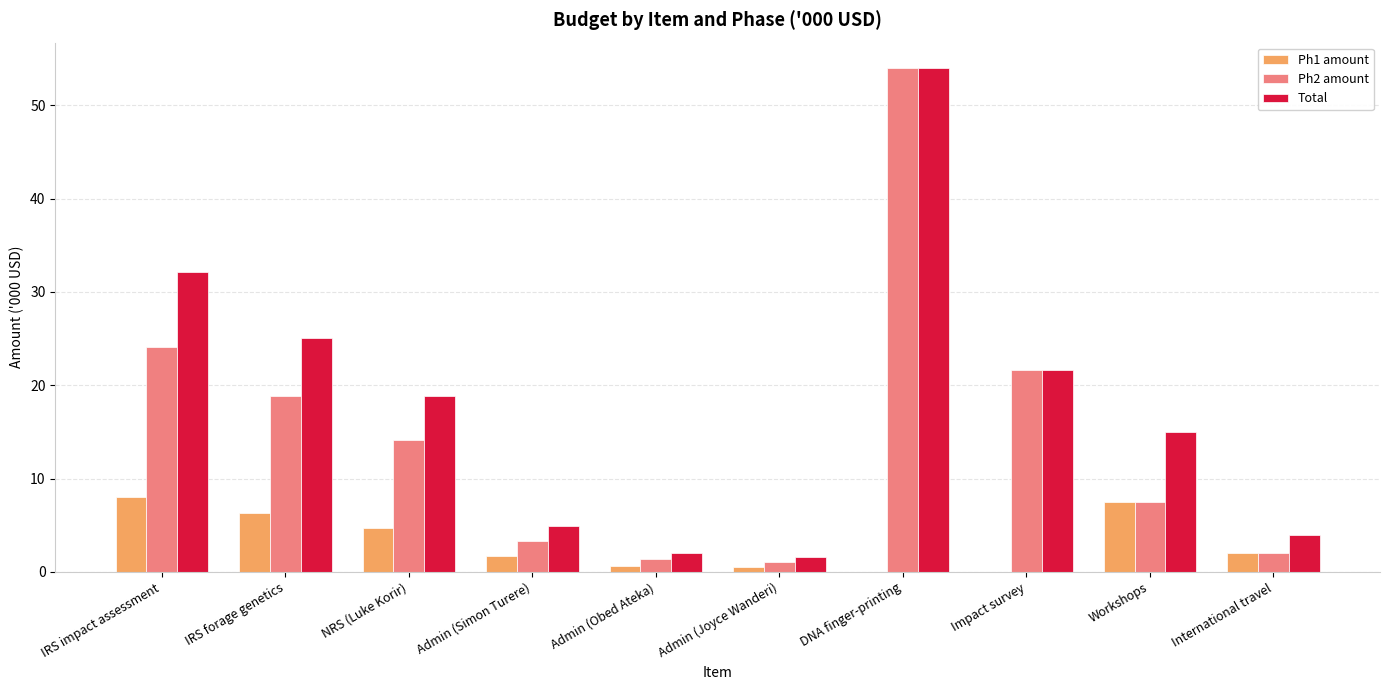

At which category is the sum across all series the highest?

DNA finger-printing